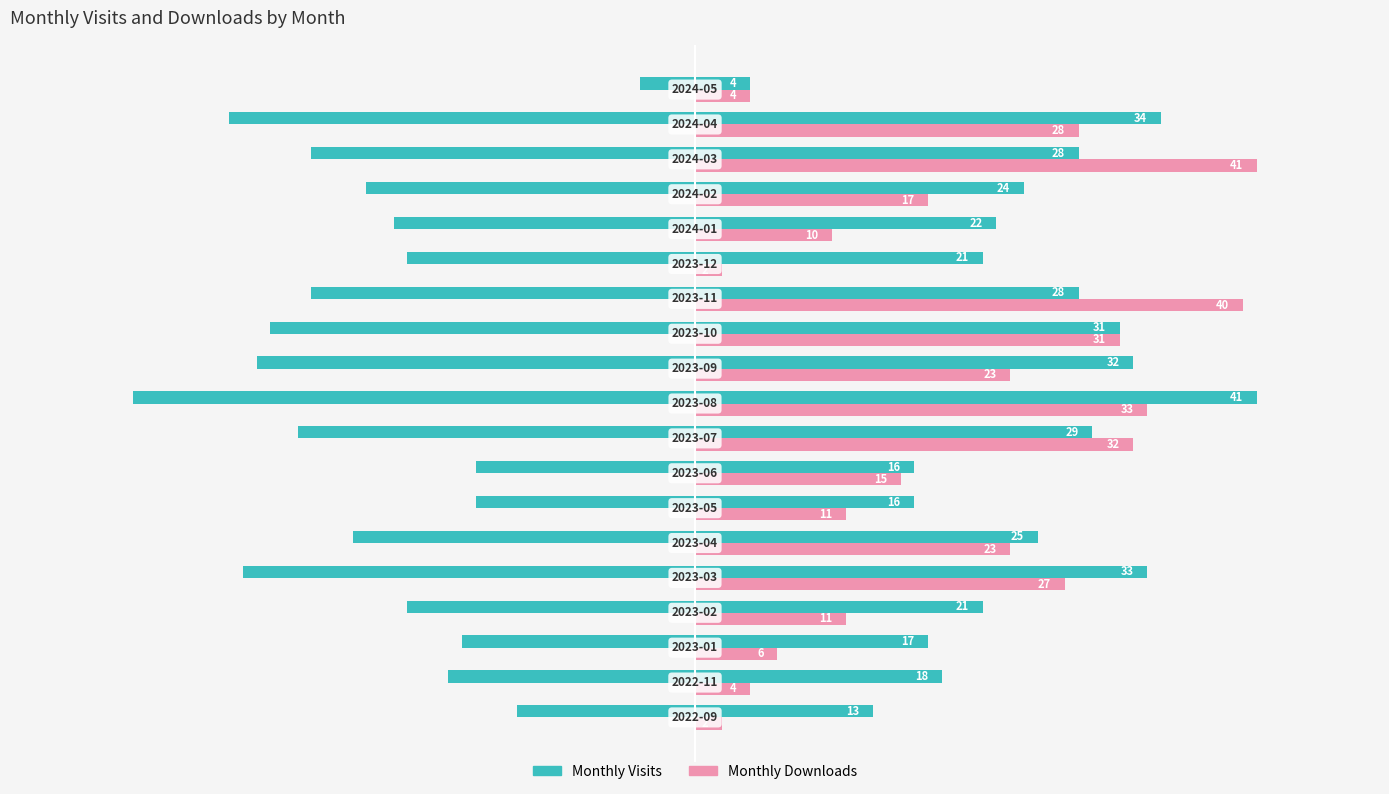

How many categories are shown in the chart?

19